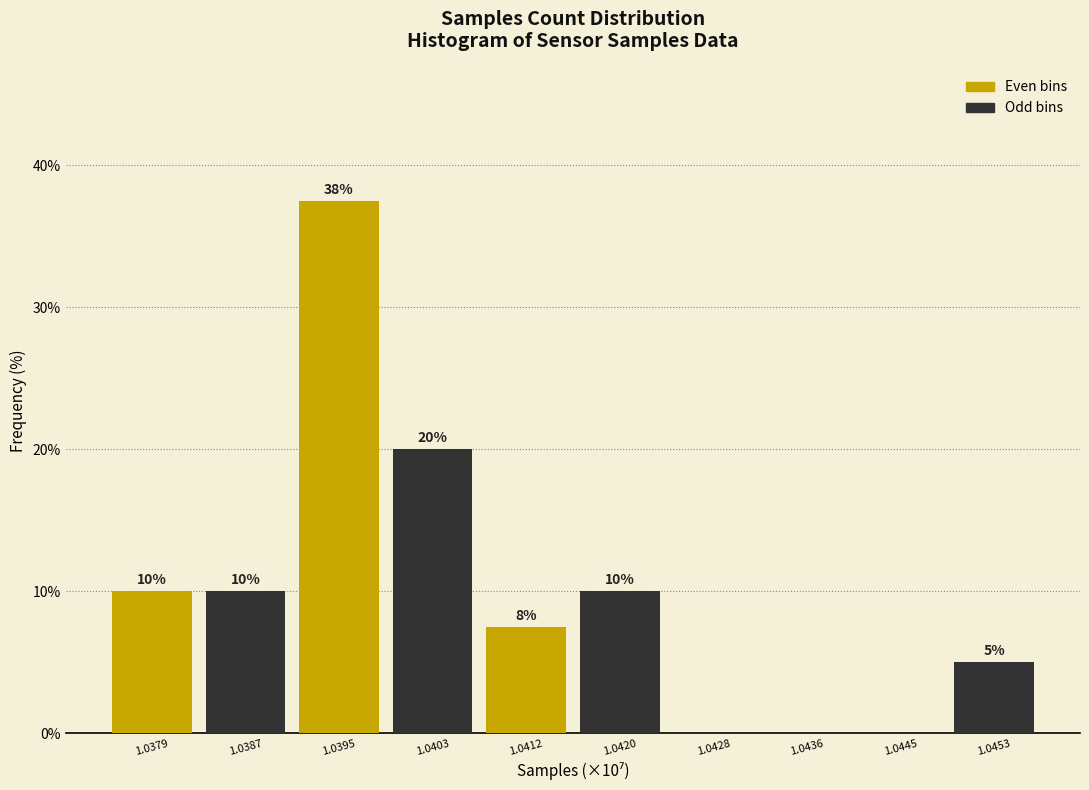

At which category is the sum across all series the highest?

1.0395